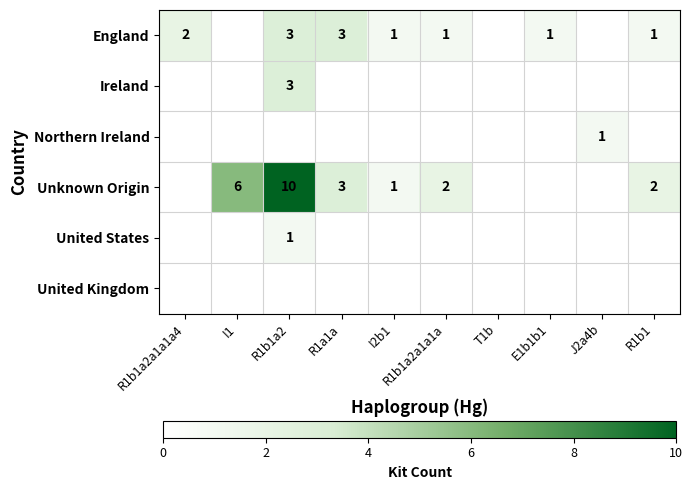

The England series shows 0 at R1b1a2a1a1a. True or false?

False